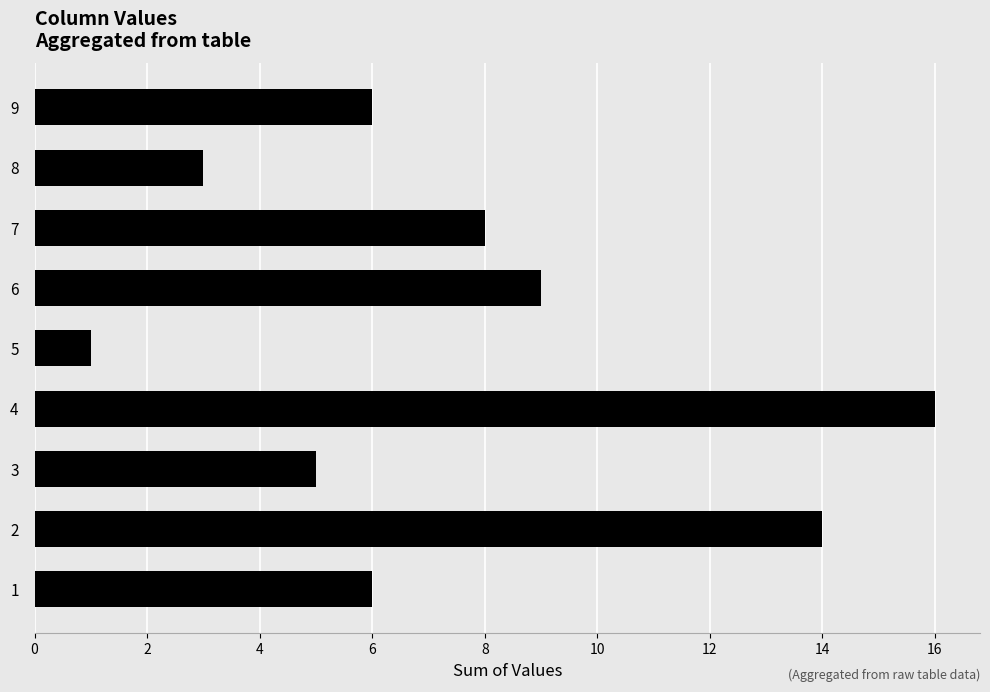

Reading top to bottom, transcribe all the data shown in this chart.

9=6	8=3	7=8	6=9	5=1	4=16	3=5	2=14	1=6